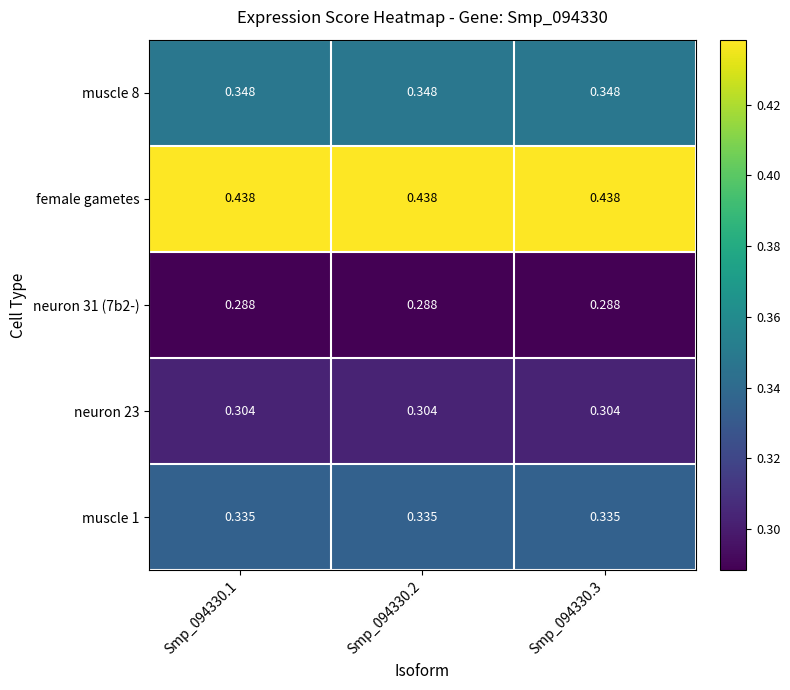

Which series has the largest total across all categories?

female gametes